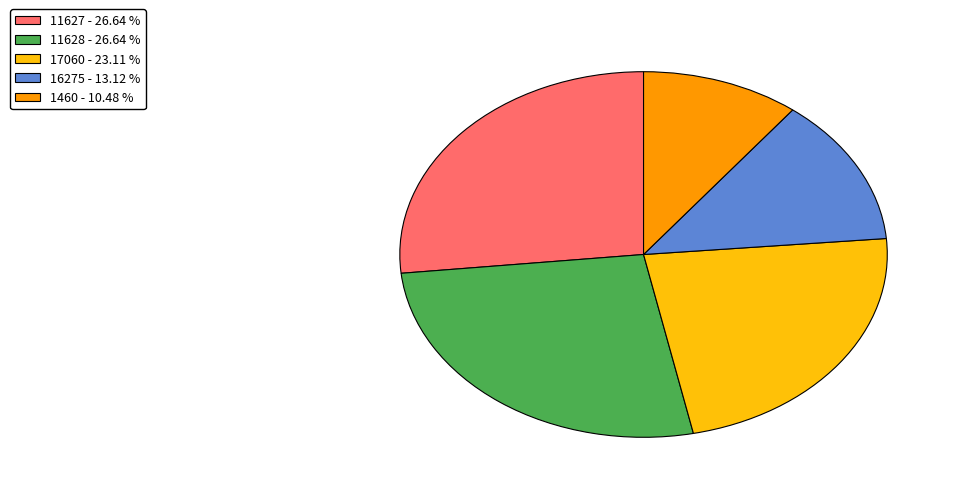

Count the number of slices in the pie.

5